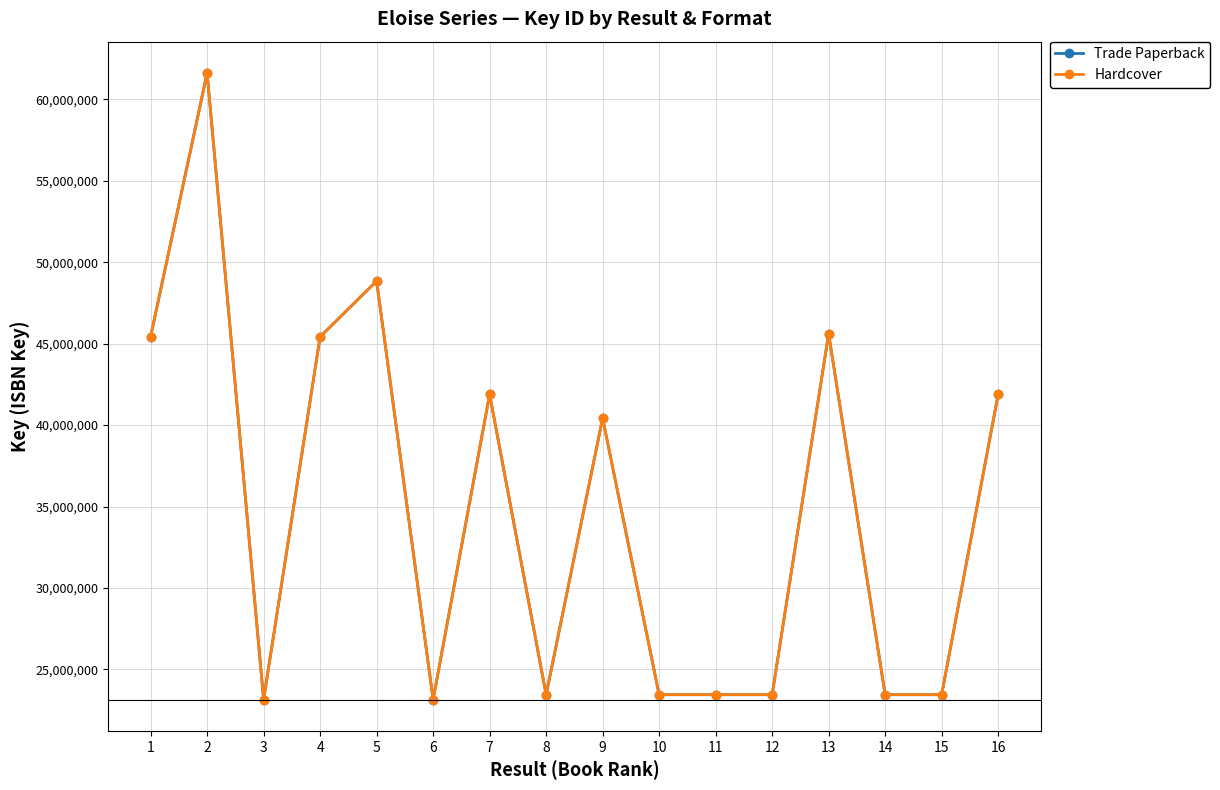

Is it true that Hardcover equals 63463209 at 9?

False